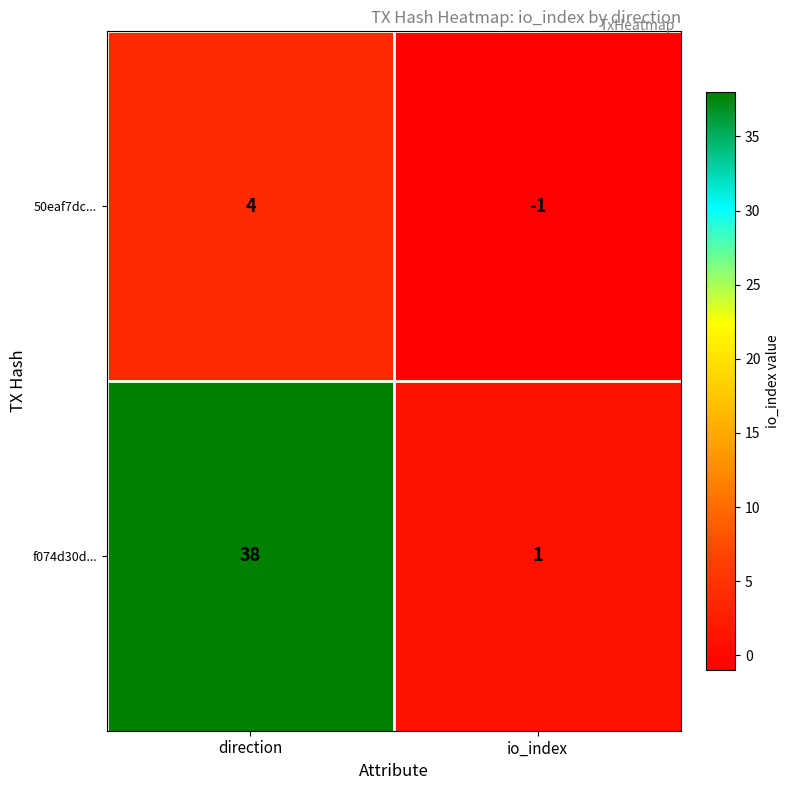

List the series in order of their peak value, highest first.

f074d30d..., 50eaf7dc...